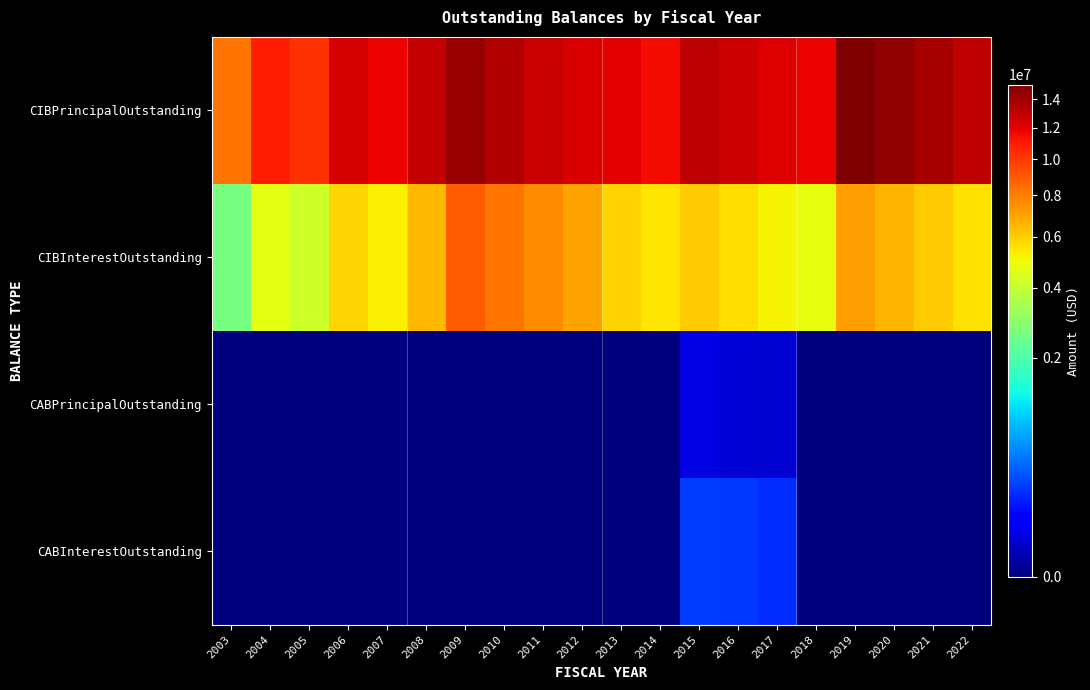

Reading left to right, extract all data points from this chart.

CIBPrincipalOutstanding: 2003=8325000.0	2004=10940000.0	2005=10325000.0	2006=12400000.0	2007=11730000.0	2008=12930000.0	2009=14260000.0	2010=13530000.0	2011=12755000.0	2012=12325000.0	2013=11970000.0	2014=11440000.0	2015=13250000.0	2016=12685000.0	2017=12105000.0	2018=11690000.0	2019=15110000.0	2020=14460000.0	2021=13790000.0	2022=13095000.0
CIBInterestOutstanding: 2003=2582650.0	2004=4694832.5	2005=4207547.5	2006=5799295.0	2007=5249057.5	2008=6468675.0	2009=8917782.5	2010=8258570.0	2011=7638777.5	2012=7060835.0	2013=5879810.0	2014=5434077.5	2015=6069850.0	2016=5619525.0	2017=5180500.0	2018=4753075.0	2019=7118687.5	2020=6601475.0	2021=6086737.5	2022=5589800.0
CABPrincipalOutstanding: 2003=0.0	2004=0.0	2005=0.0	2006=0.0	2007=0.0	2008=0.0	2009=0.0	2010=0.0	2011=0.0	2012=0.0	2013=0.0	2014=0.0	2015=35000.0	2016=25000.0	2017=20000.0	2018=0.0	2019=0.0	2020=0.0	2021=0.0	2022=0.0
CABInterestOutstanding: 2003=0.0	2004=0.0	2005=0.0	2006=0.0	2007=0.0	2008=0.0	2009=0.0	2010=0.0	2011=0.0	2012=0.0	2013=0.0	2014=0.0	2015=230000.0	2016=210000.0	2017=185000.0	2018=0.0	2019=0.0	2020=0.0	2021=0.0	2022=0.0